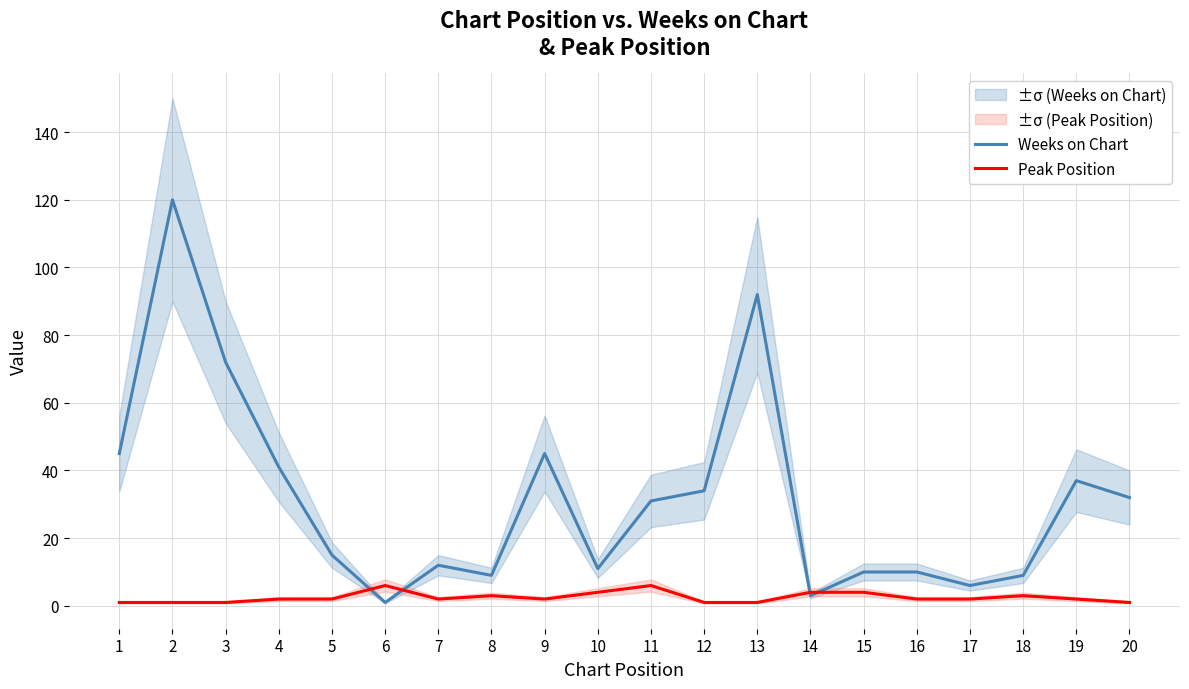

Where is Peak Position nearest to the value 3?

8